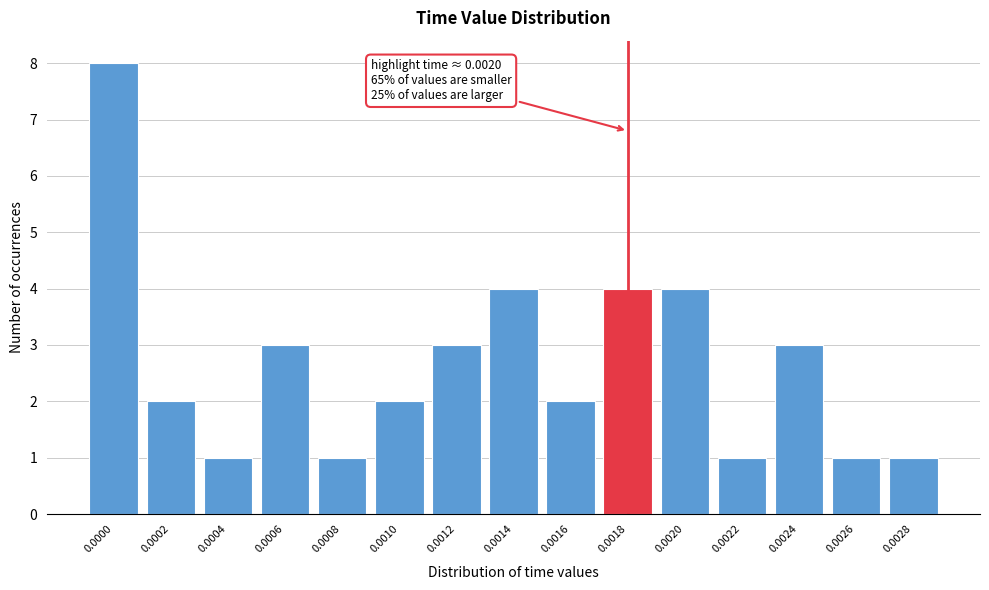

Reading left to right, what are all the values shown in this chart?

0.0000=8	0.0002=2	0.0004=1	0.0006=3	0.0008=1	0.0010=2	0.0012=3	0.0014=4	0.0016=2	0.0018=4	0.0020=4	0.0022=1	0.0024=3	0.0026=1	0.0028=1